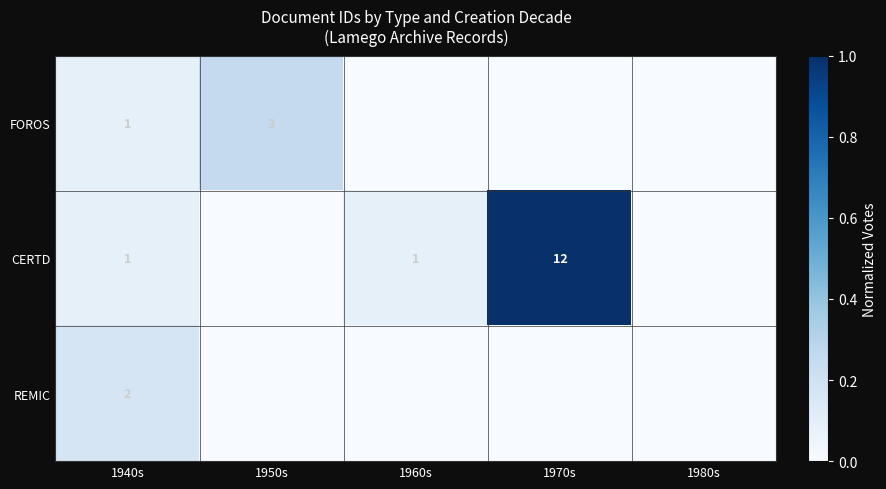

What is the spread (max minus min) of values at 1940s?

1